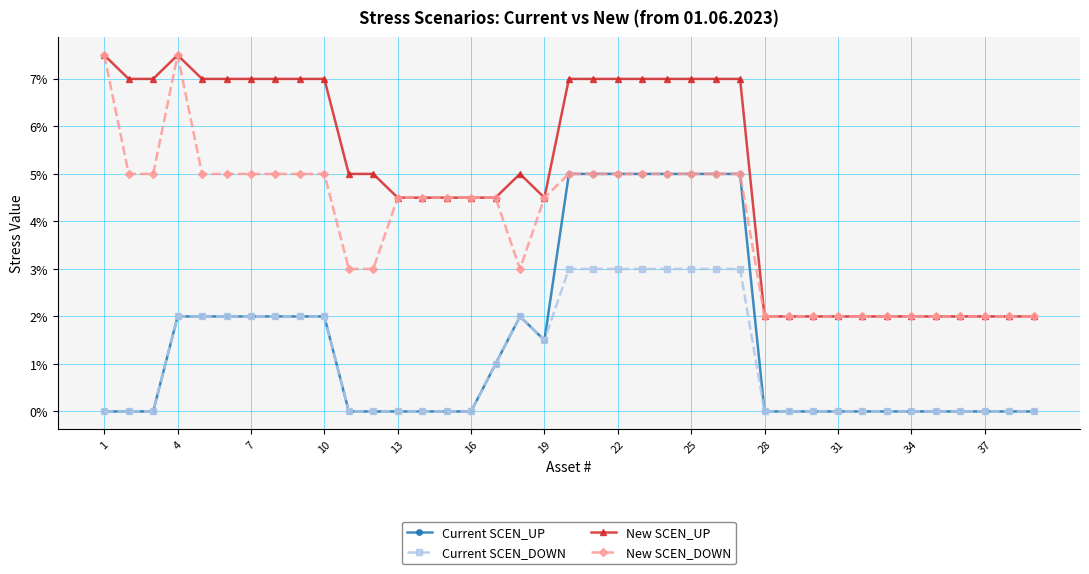

What is the sum of all Current SCEN_DOWN values?

0.4